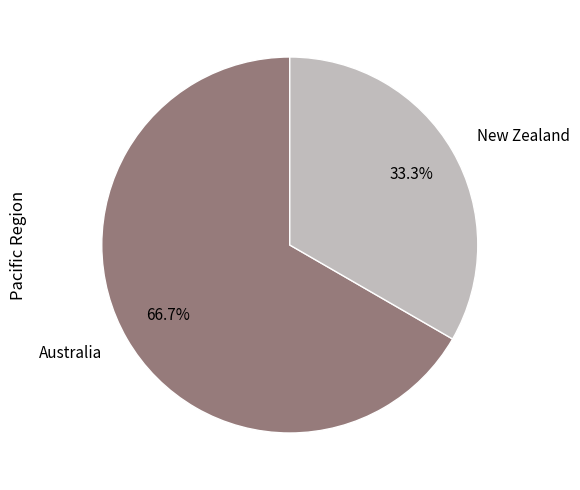

Count the number of slices in the pie.

2